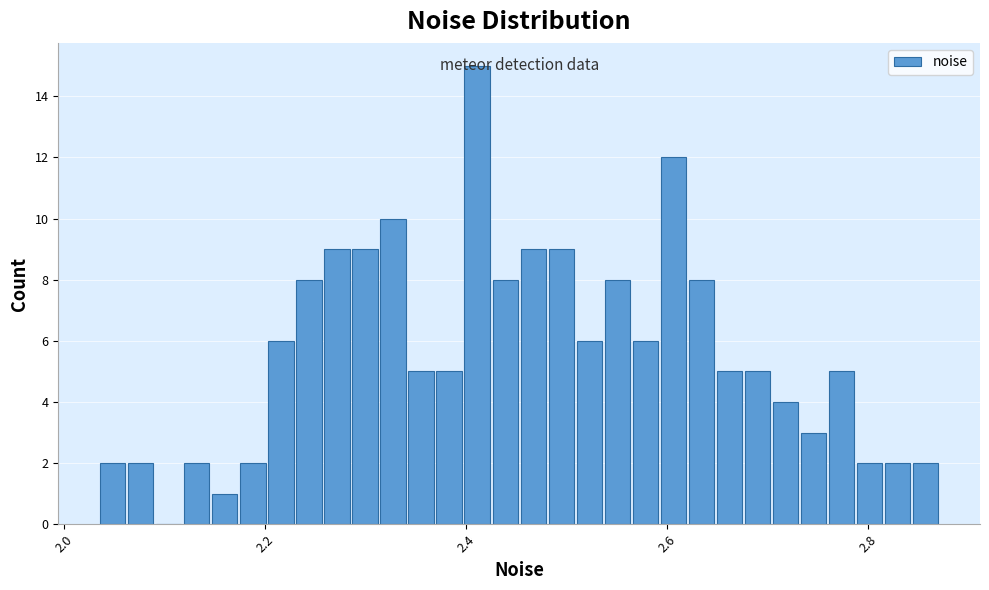

Read against the x-axis, roughly where is the centre of the tallest bar?

2.42